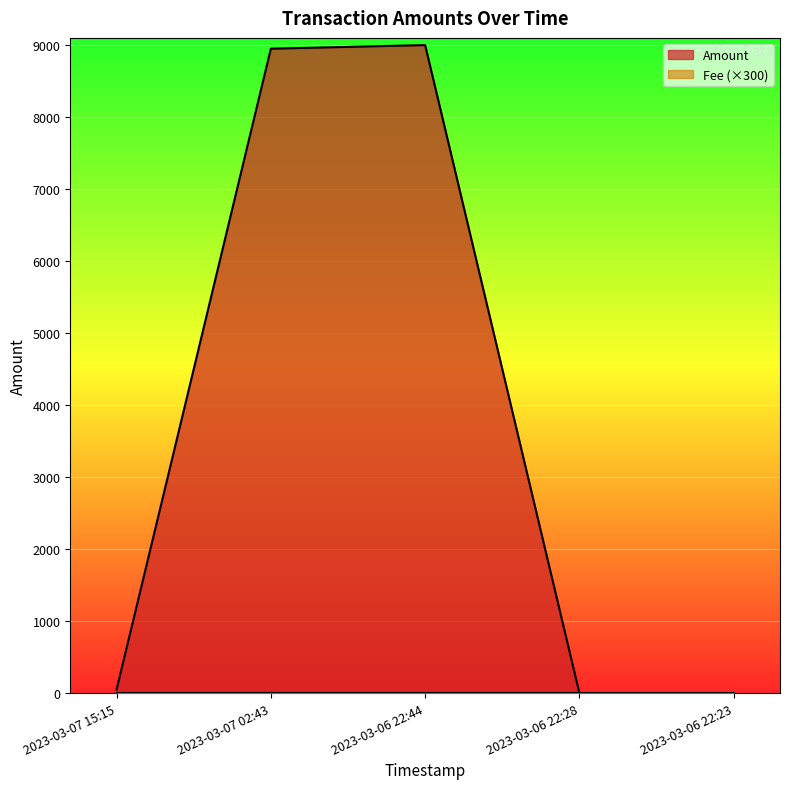

How many data points are less than 49?

2